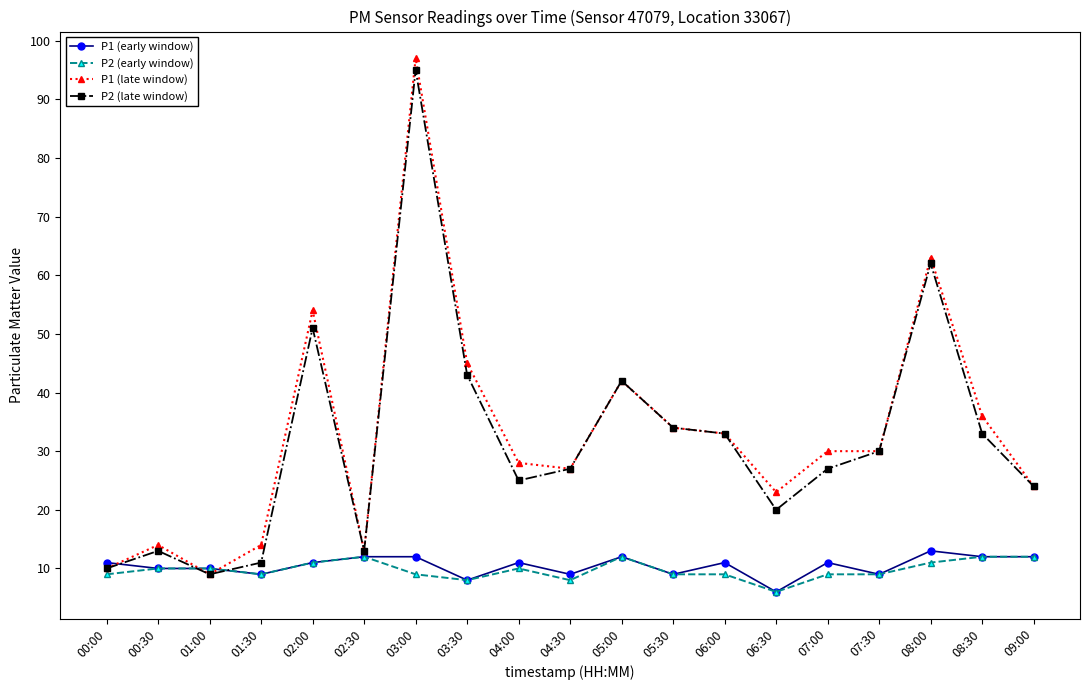

At which category does the chart reach its minimum across all series?

06:30